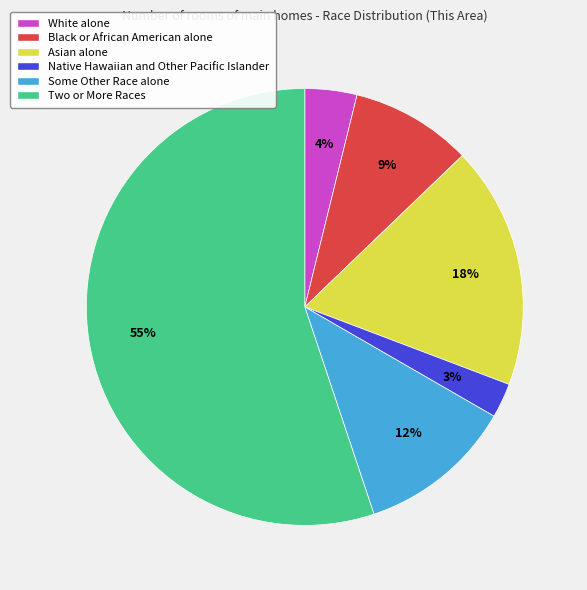

Is there any slice that represents more than half of the pie?

Yes